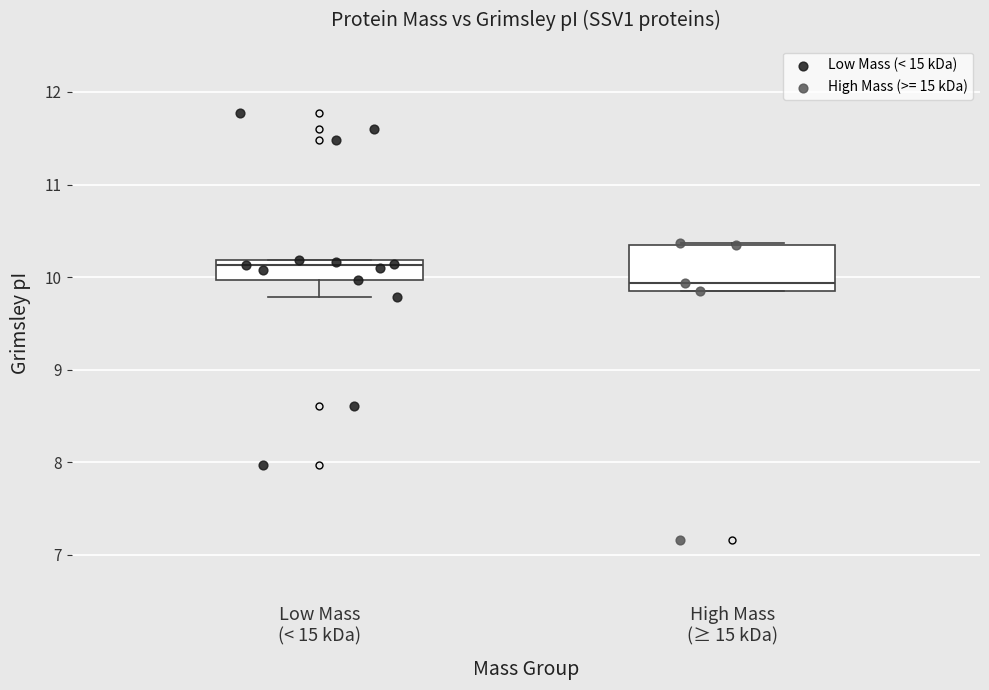

Which series reaches the maximum Y coordinate?

Low Mass (< 15 kDa)